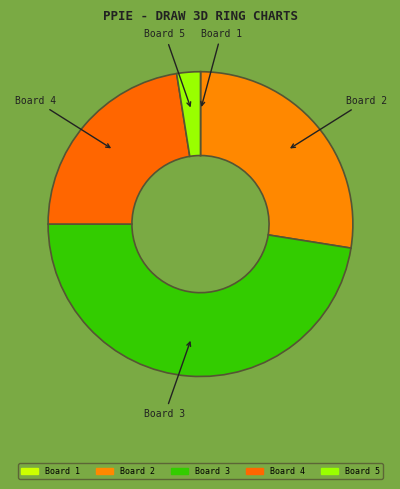

Between Board 4 and Board 3, which is larger?

Board 3